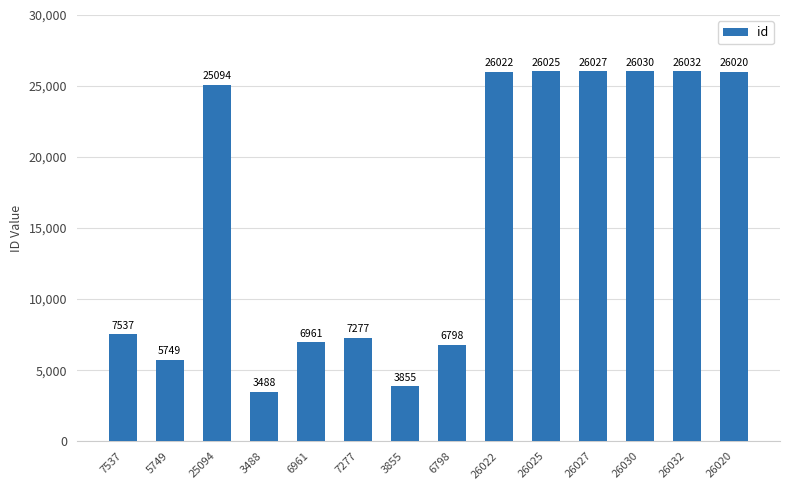

What is the difference between the maximum and minimum values?

22544